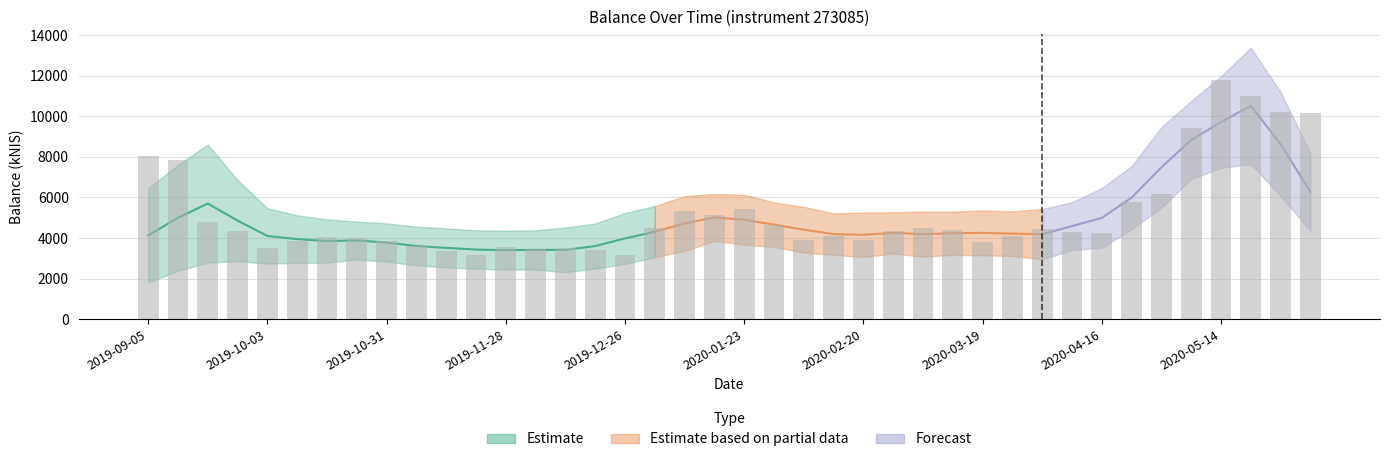

At which label is the value closest to 7477?

2019-09-12